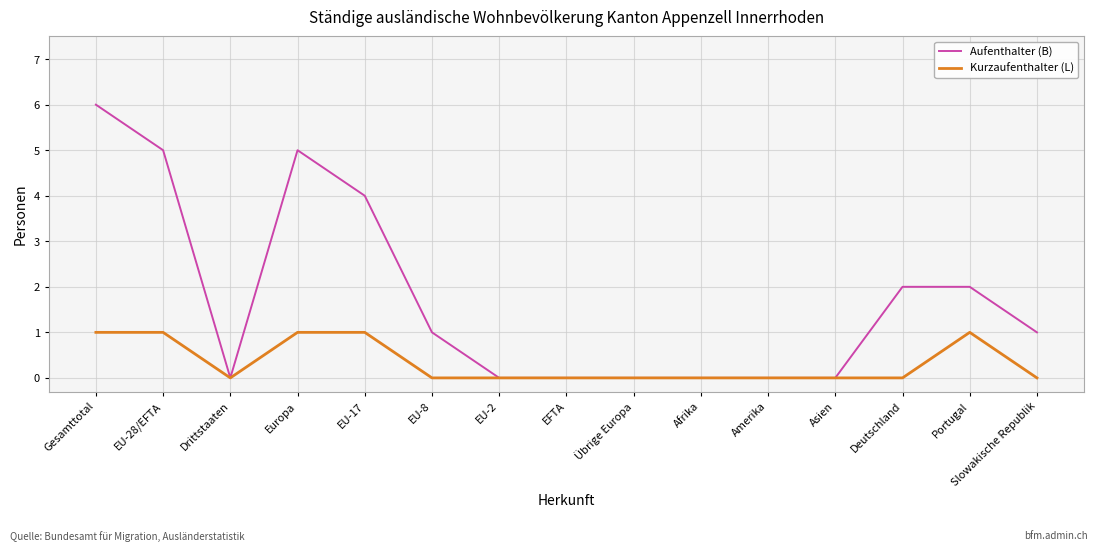

List the series in order of their peak value, highest first.

Aufenthalter (B), Kurzaufenthalter (L)